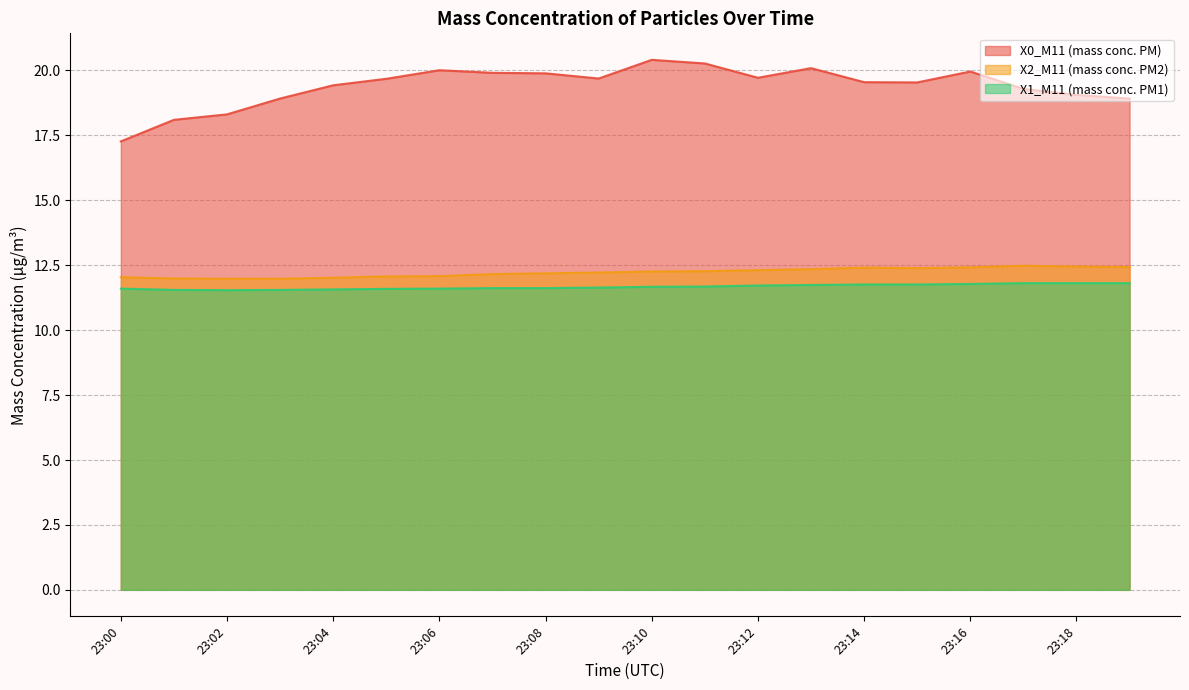

Which category has the lowest value in the X2_M11 (mass conc. PM2) series?

23:02